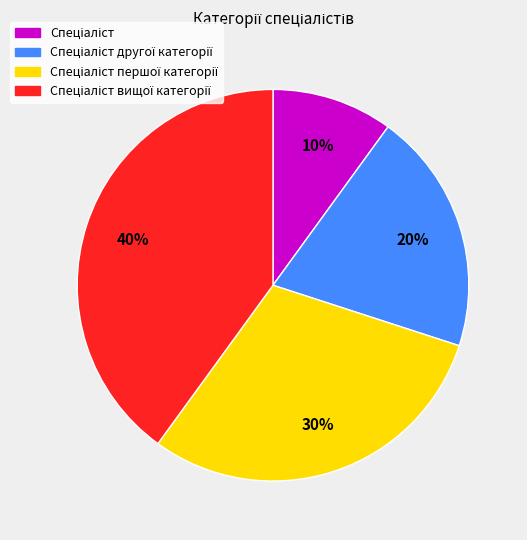

Is there any slice that represents more than half of the pie?

No